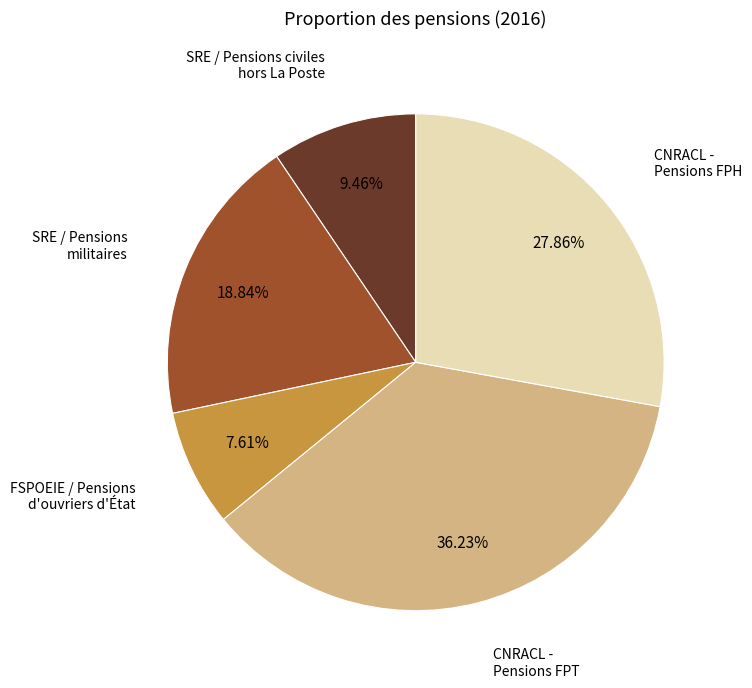

Is there a majority slice in this chart?

No